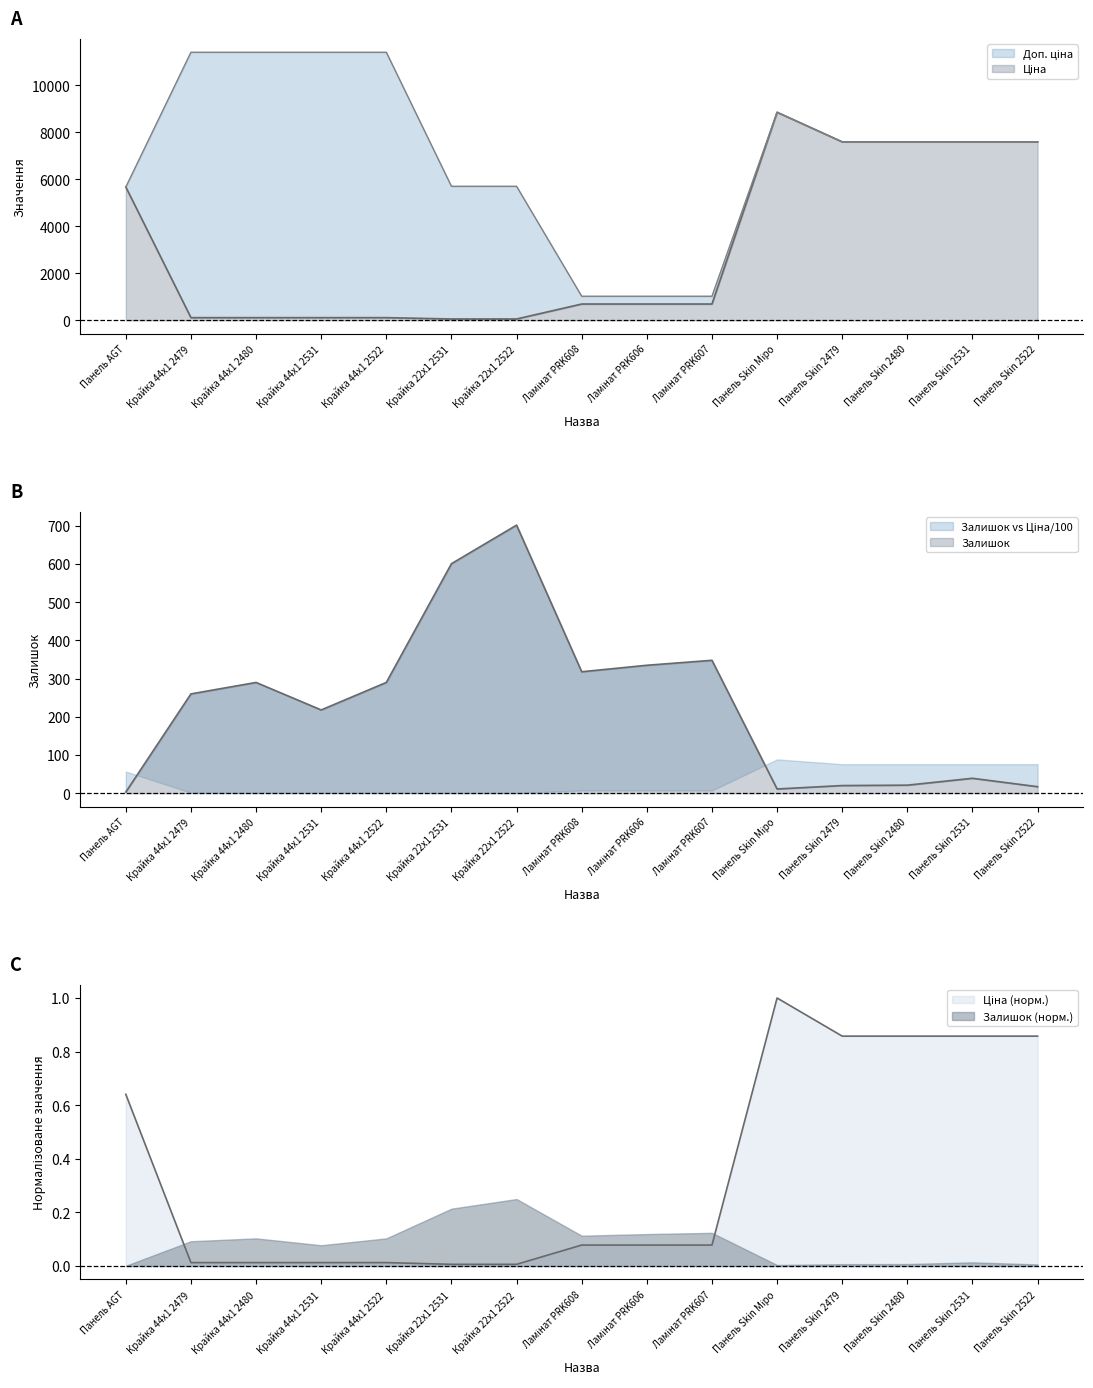

What position from the right is Ламінат PRK607?

6